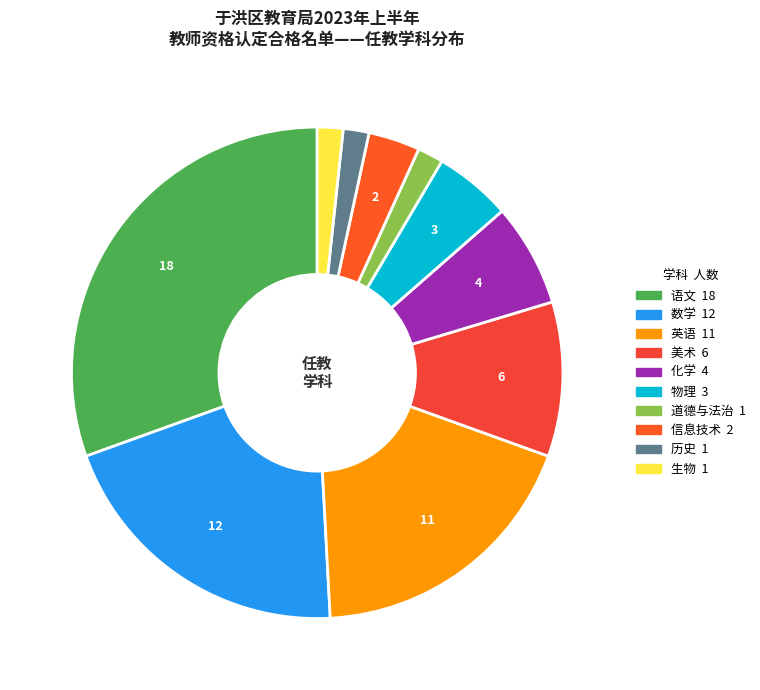

Do 语文 and 信息技术 together represent more than half of the pie?

No